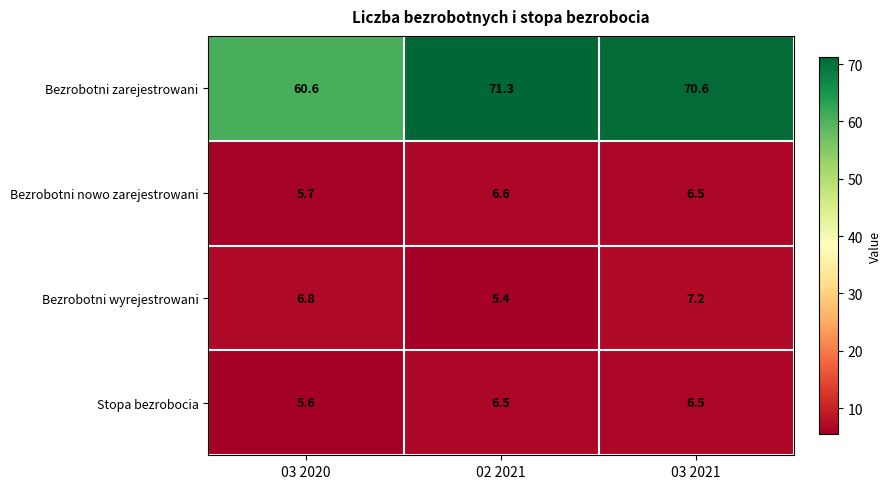

At which category is the sum across all series the highest?

03 2021